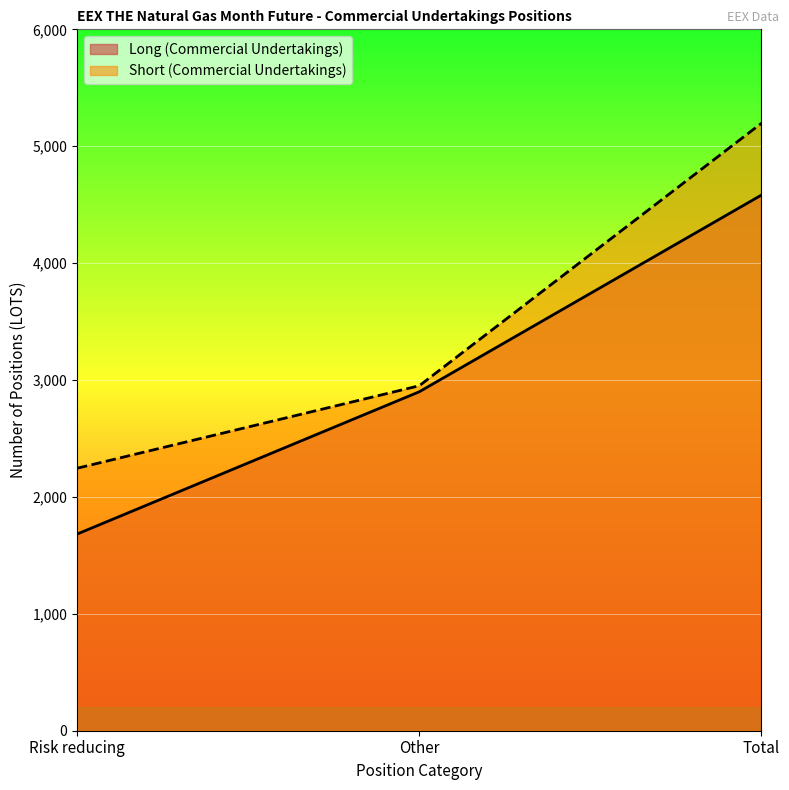

What is the average value of the Long (Commercial Undertakings) series?

3054.7